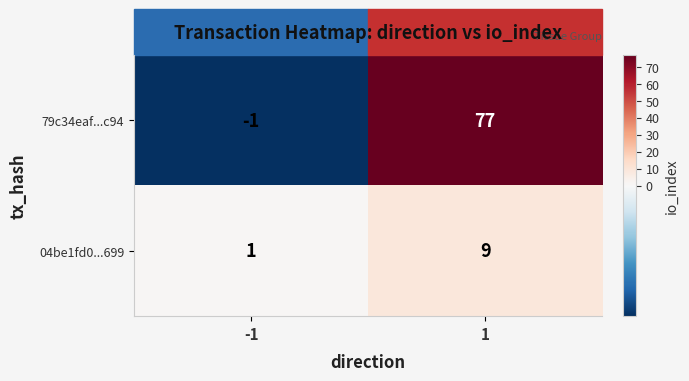

The value of 79c34eaf...c94 at 1 is 25. True or false?

False